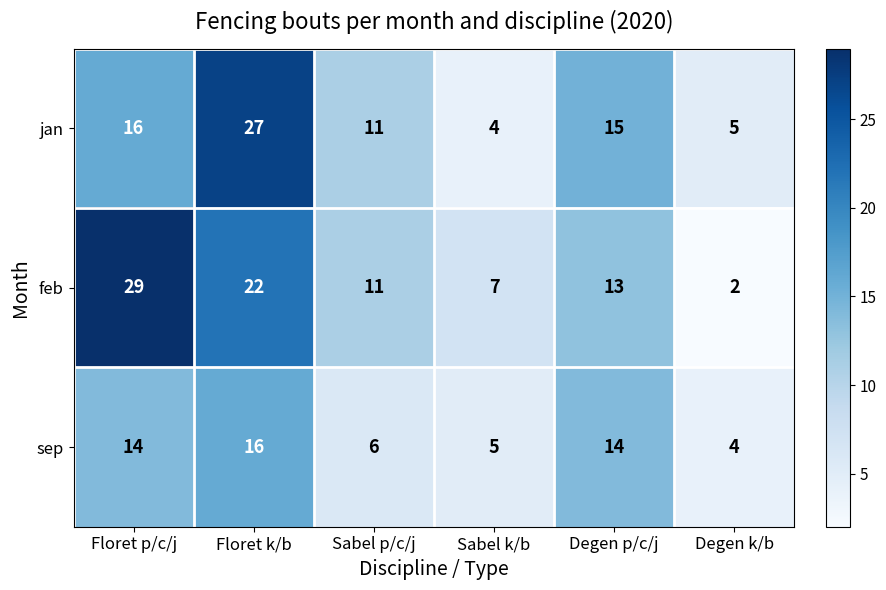

What is the sum of all jan values?

78